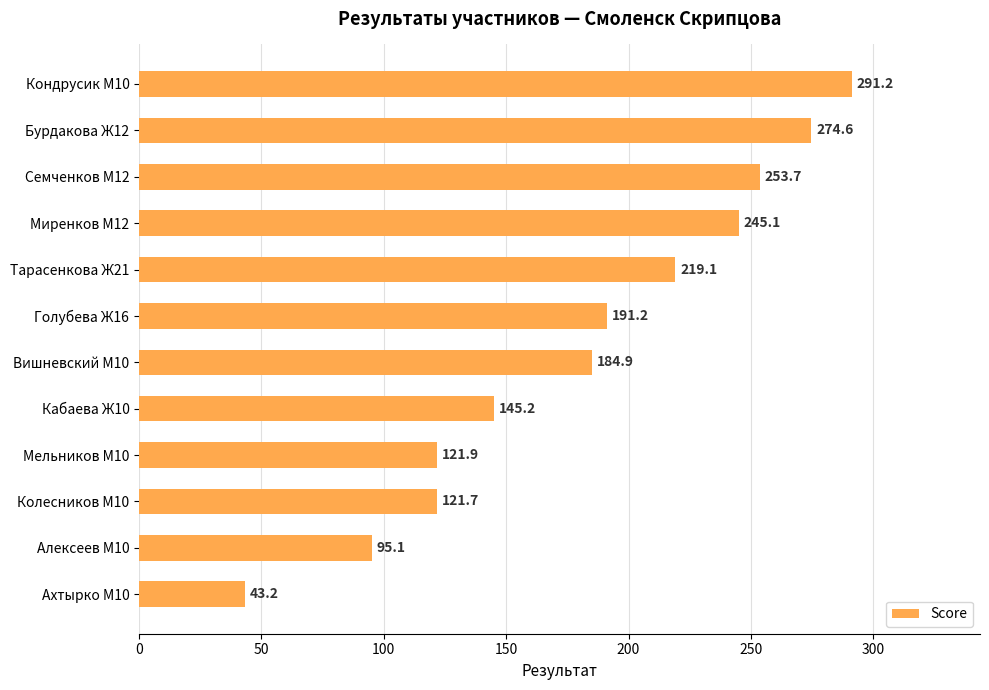

What position from the top is Ахтырко М10?

12